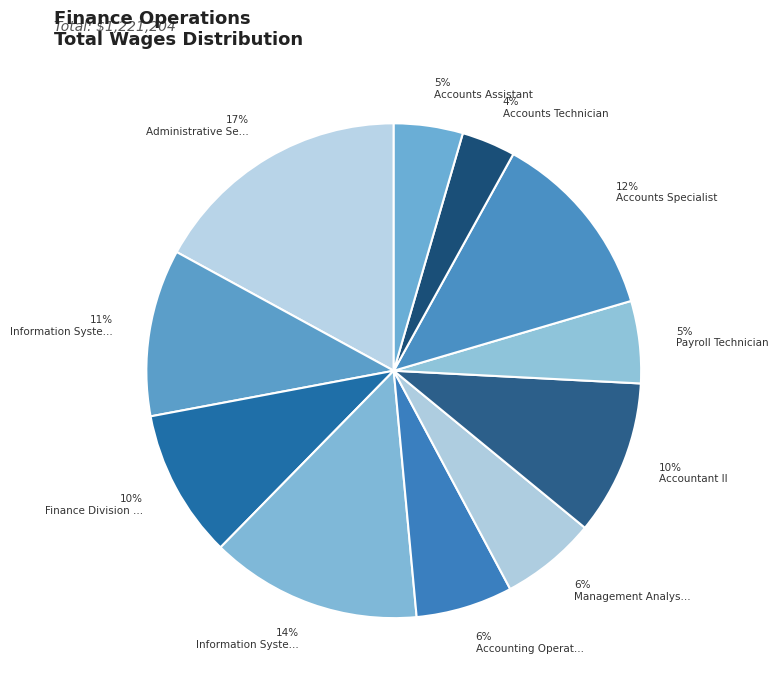

How many slices are in this pie chart?

11